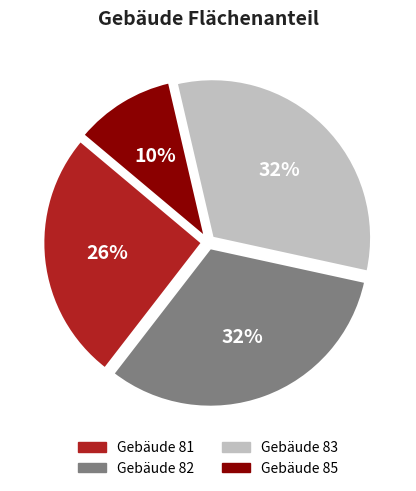

Which category has the smallest portion of the pie?

Gebäude 85